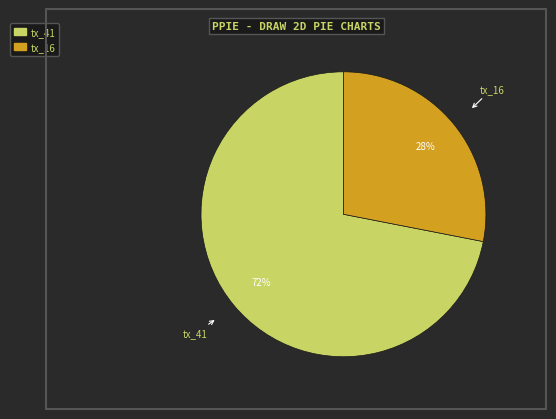

To the nearest percent, what is the difference between the largest and smallest slice percentages?

44%